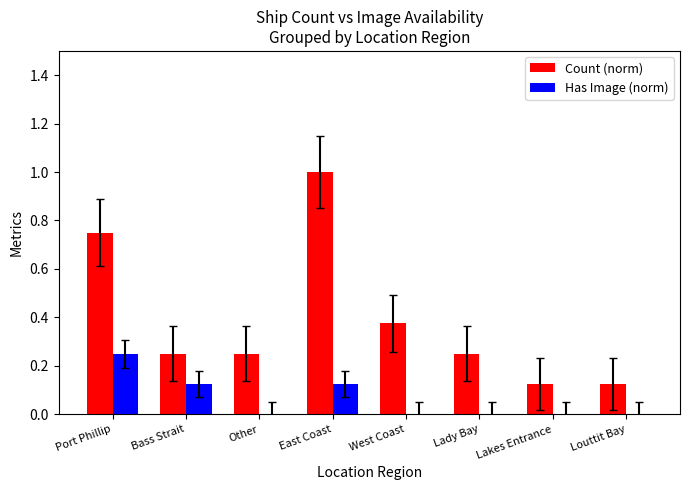

What is the approximate value of Count (norm) at East Coast?

1.0